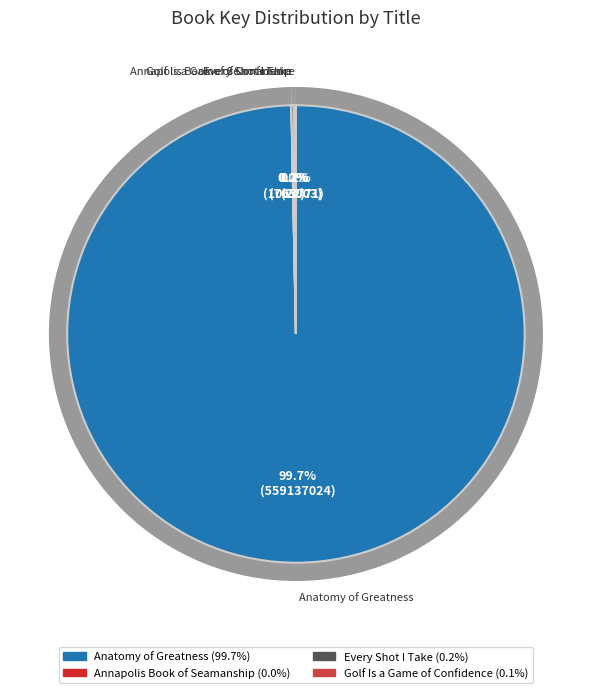

Which slice is the largest?

Anatomy of Greatness